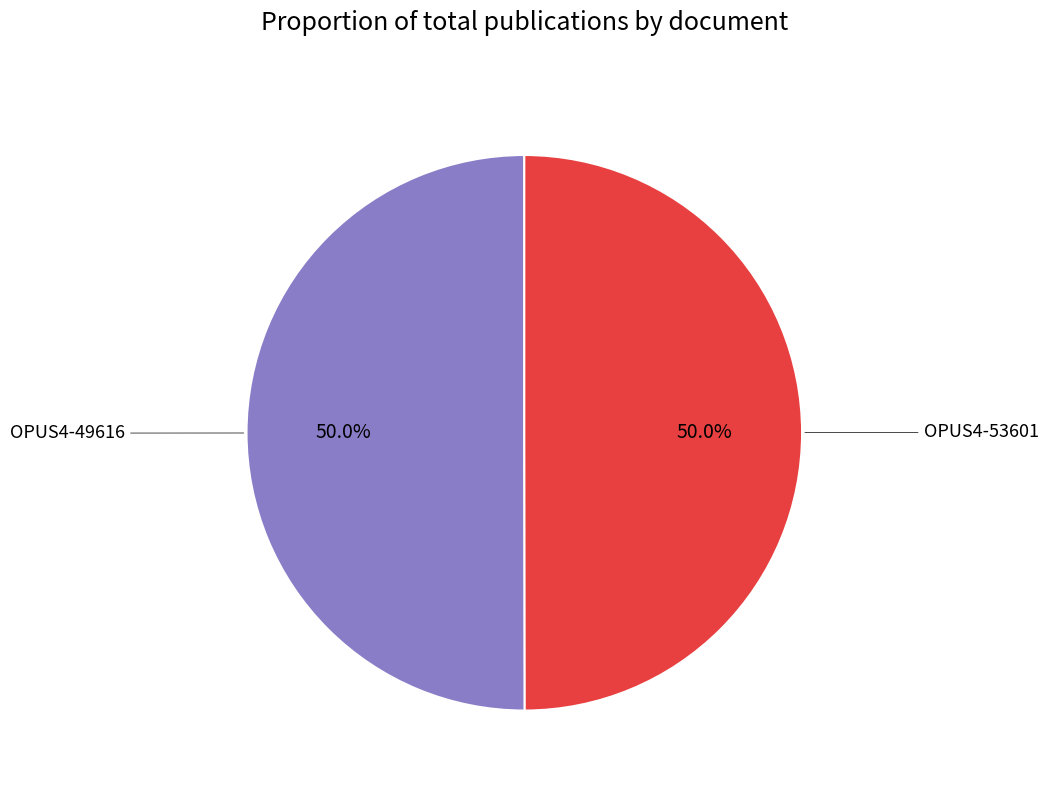

How many slices are in this pie chart?

2